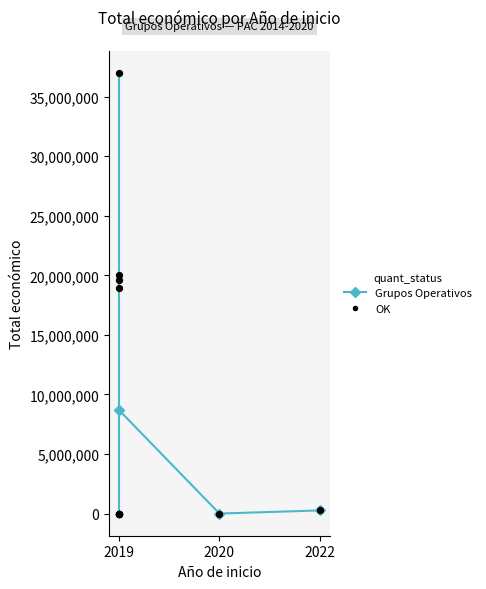

Between 2019 and 2022, which is larger?

2019